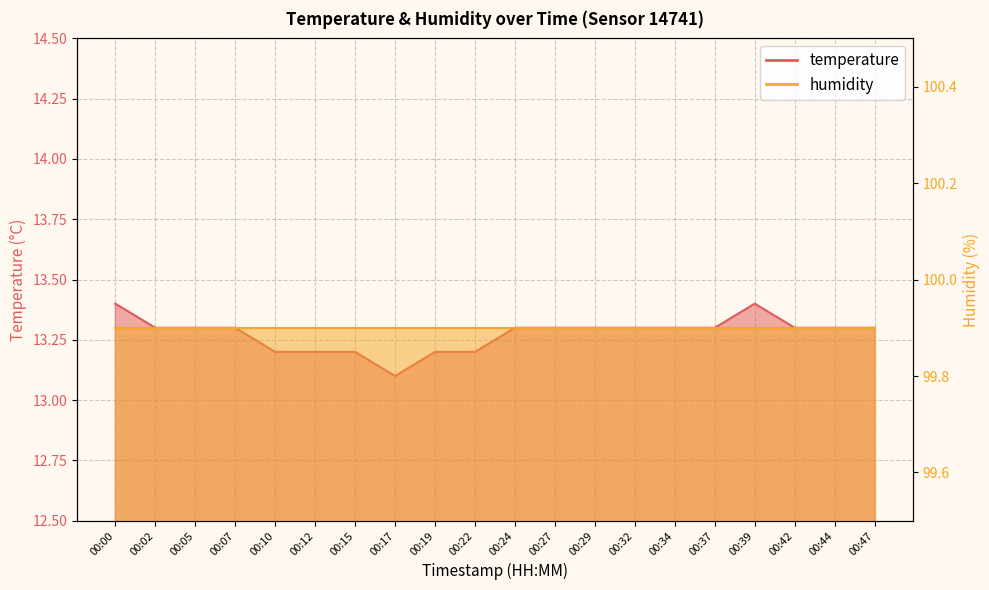

Reading left to right, extract all data points from this chart.

13.4	13.3	13.3	13.3	13.2	13.2	13.2	13.1	13.2	13.2	13.3	13.3	13.3	13.3	13.3	13.3	13.4	13.3	13.3	13.3